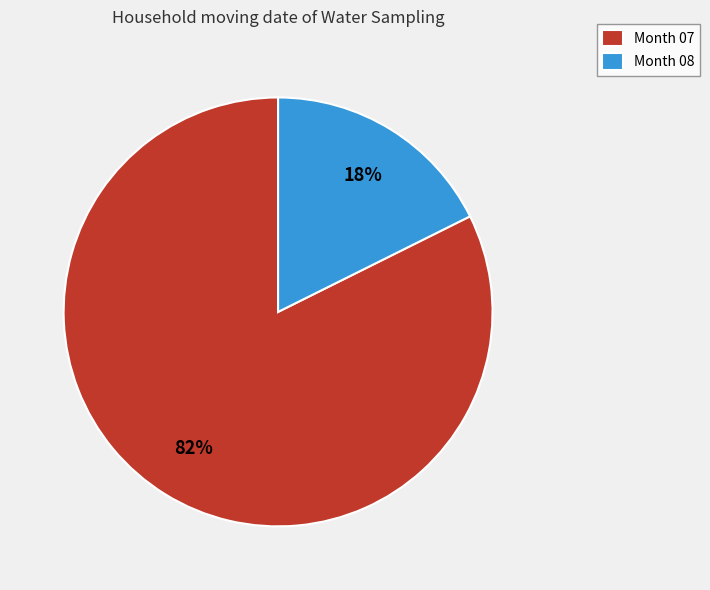

To the nearest percent, what percentage of the pie is Month 07?

82%